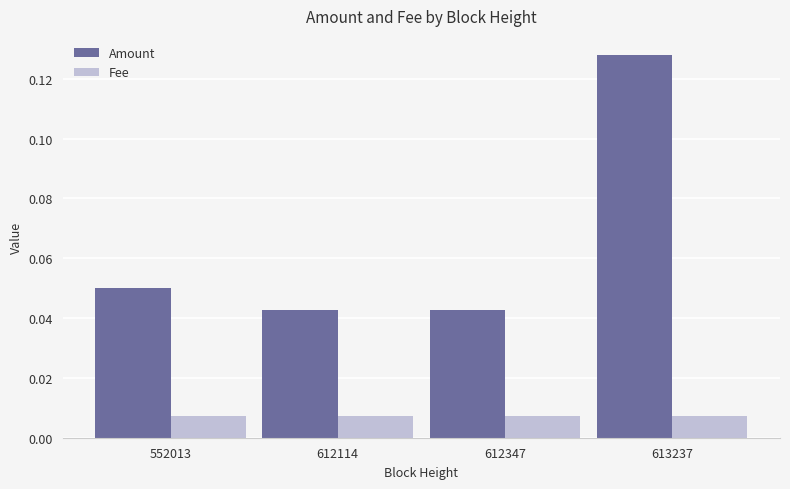

How many Amount values are between 0 and 1?

4